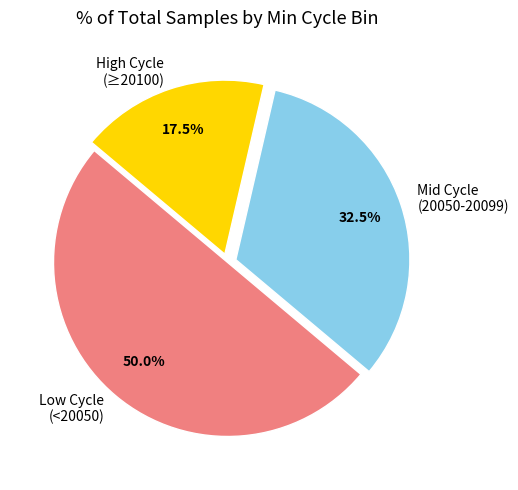

Which slice is the largest?

Low Cycle (<20050)